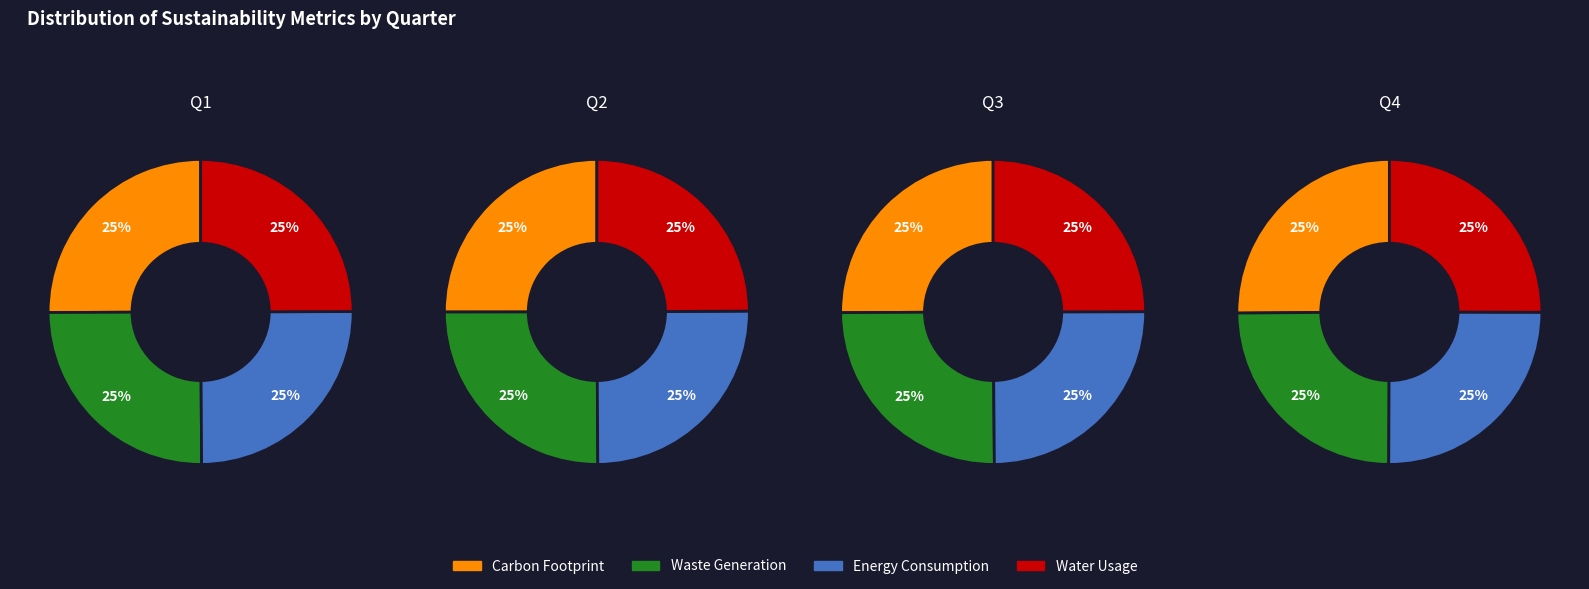

Count the number of slices in the pie.

4